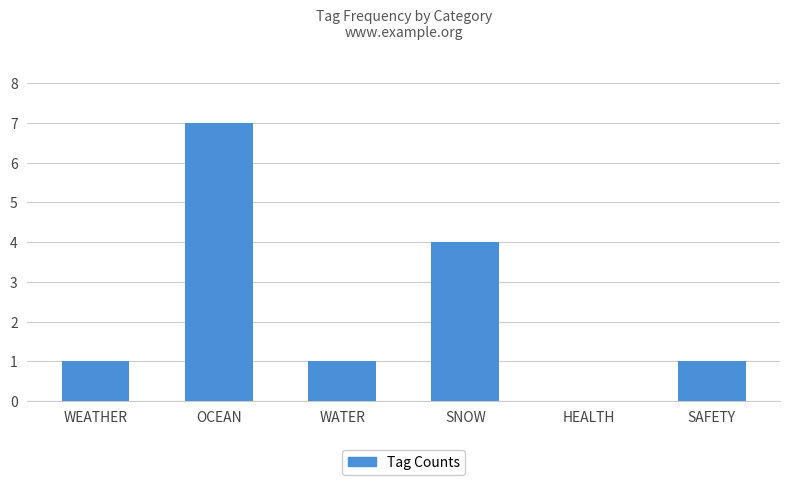

Is it true that the value at SNOW is 4?

True